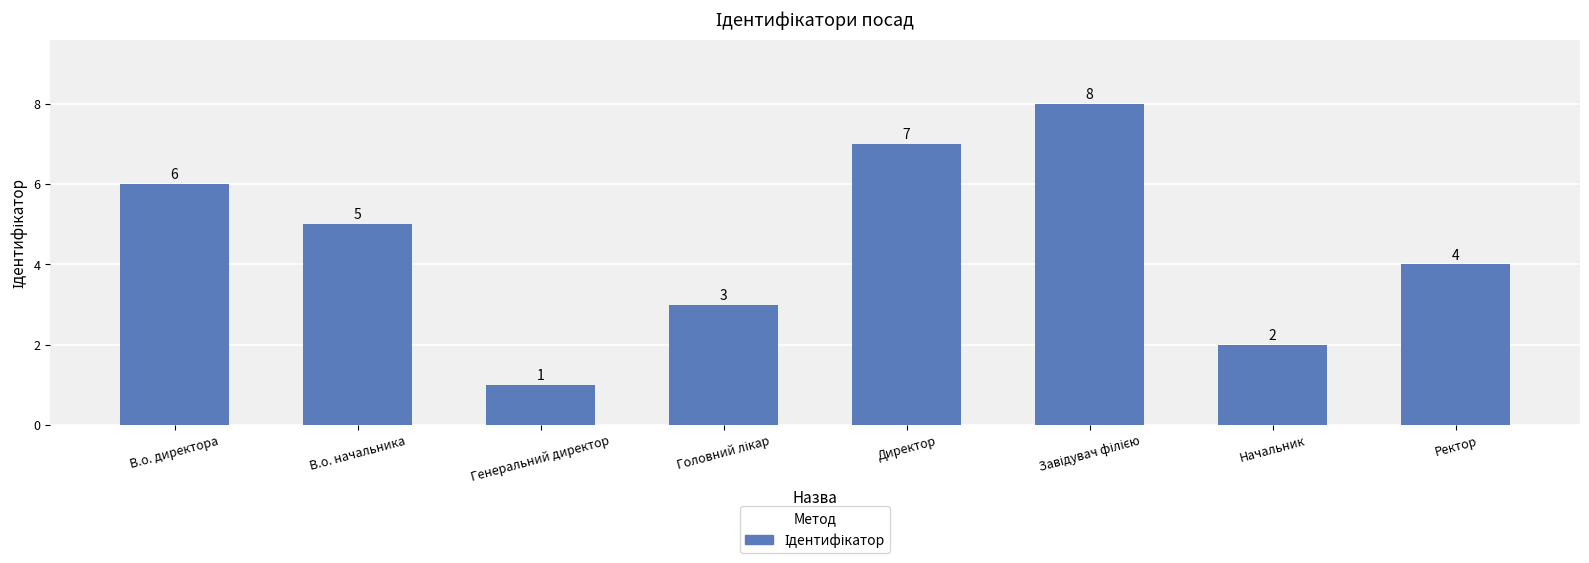

Reading left to right, transcribe all the data shown in this chart.

6	5	1	3	7	8	2	4